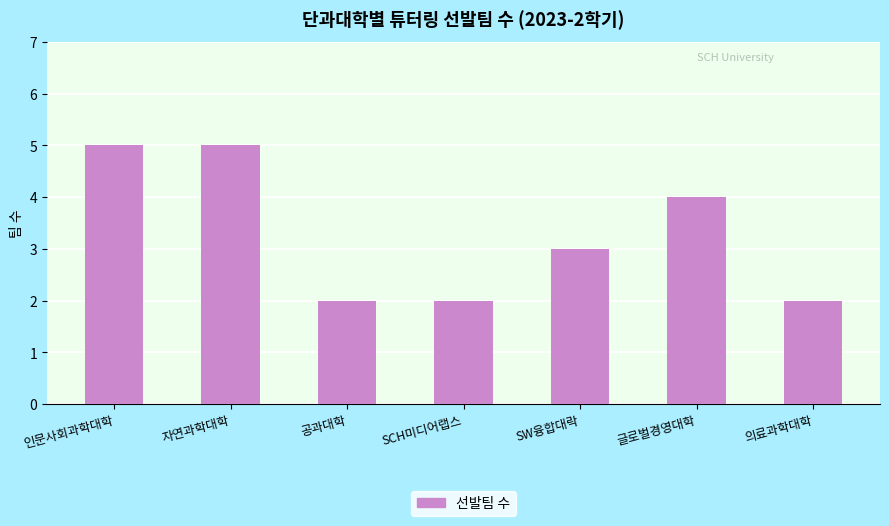

What is the difference between the maximum and minimum values?

3